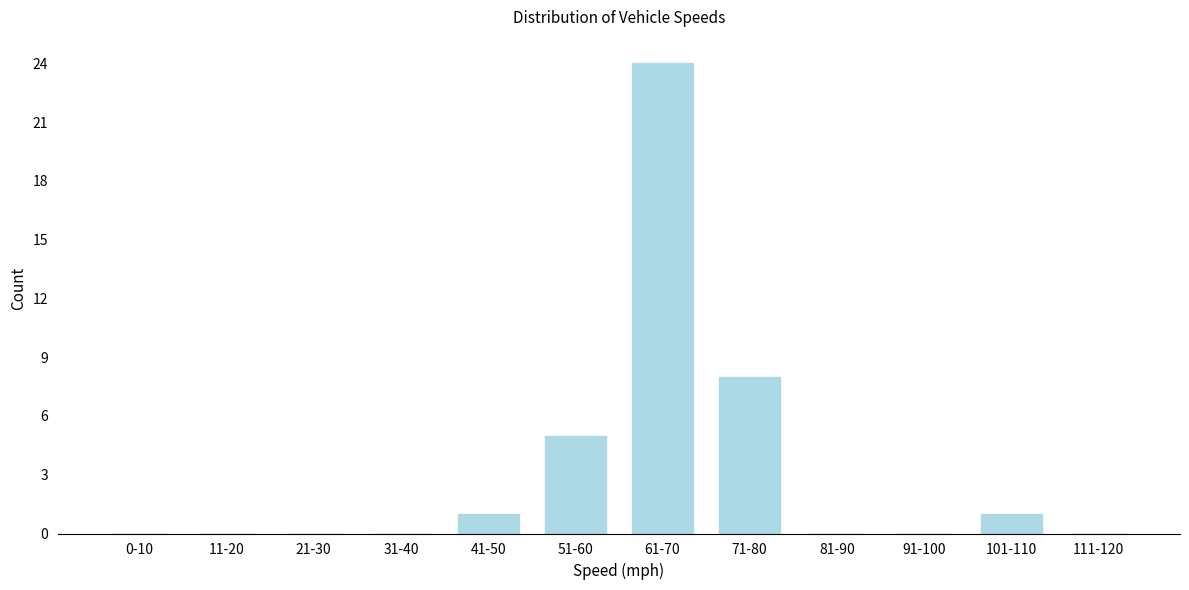

Reading left to right, extract all data points from this chart.

0-10=0	11-20=0	21-30=0	31-40=0	41-50=1	51-60=5	61-70=24	71-80=8	81-90=0	91-100=0	101-110=1	111-120=0